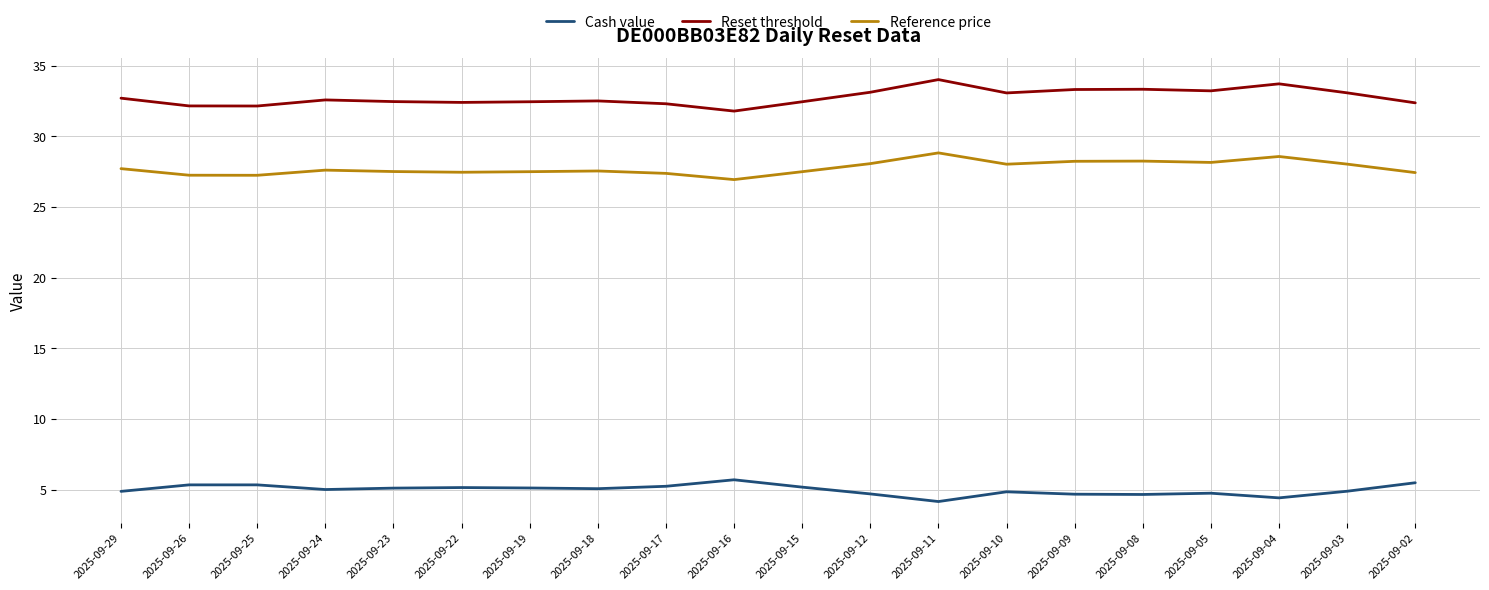

True or false: Cash value has a value of 5.0 at 2025-09-24.

True